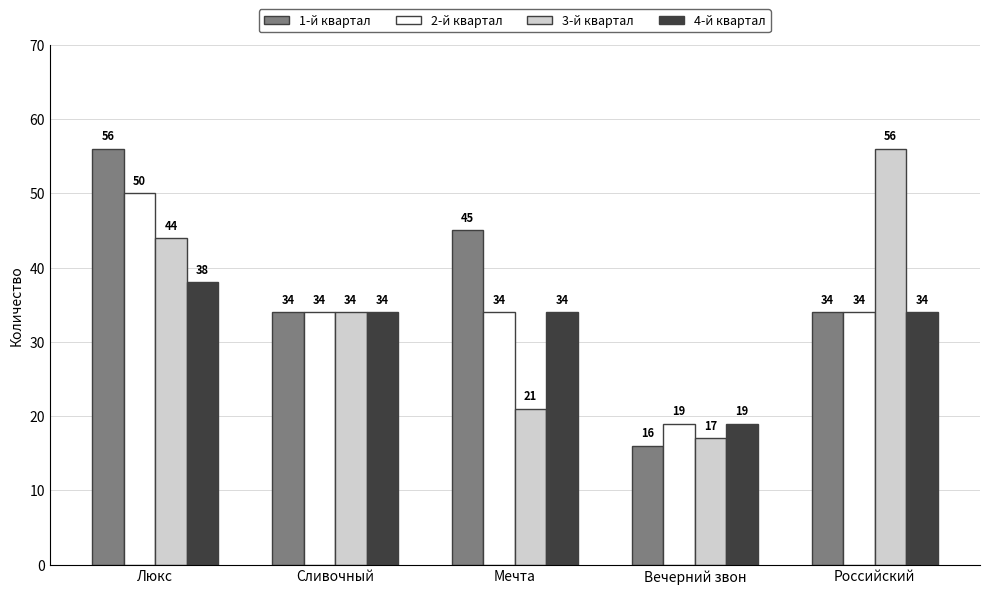

What is the value of the 2-й квартал bar at the 5th from the left?

34